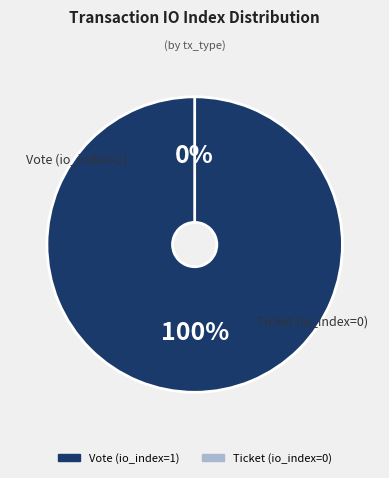

Which category has the biggest portion of the pie?

Vote (io_index=1)